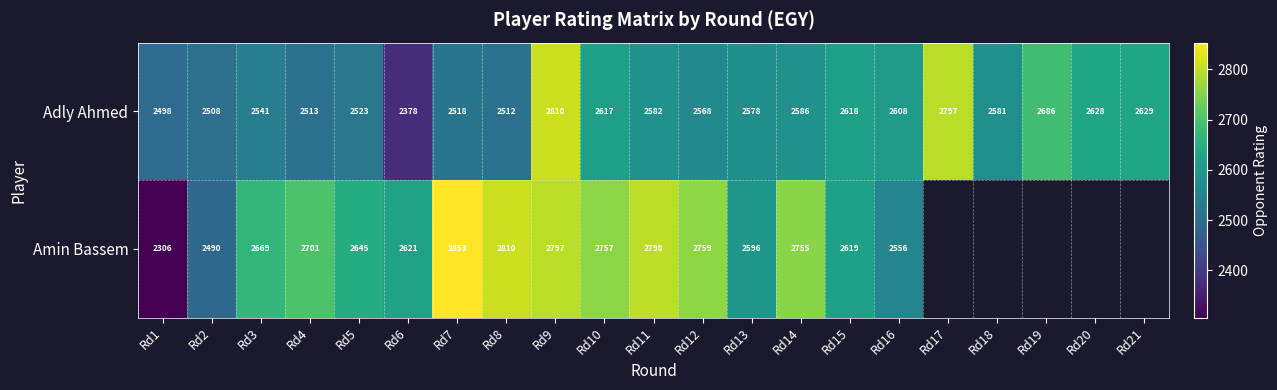

True or false: Amin Bassem has a value of 2645 at Rd5.

True